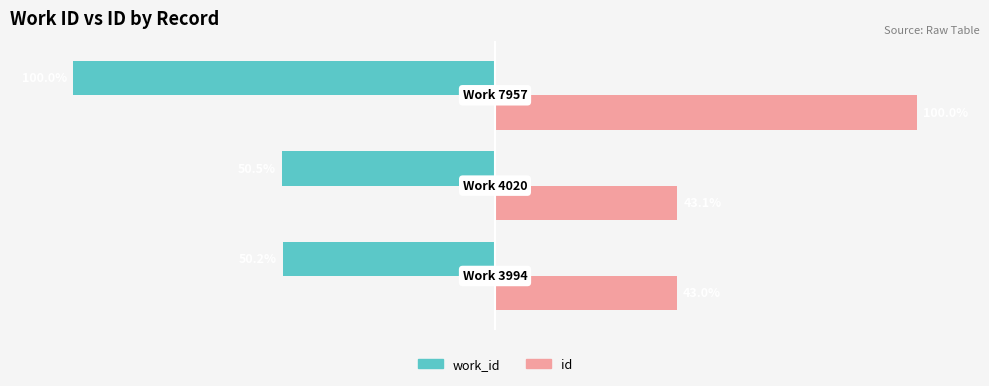

Rank the series by their maximum value, from lowest to highest.

work_id, id